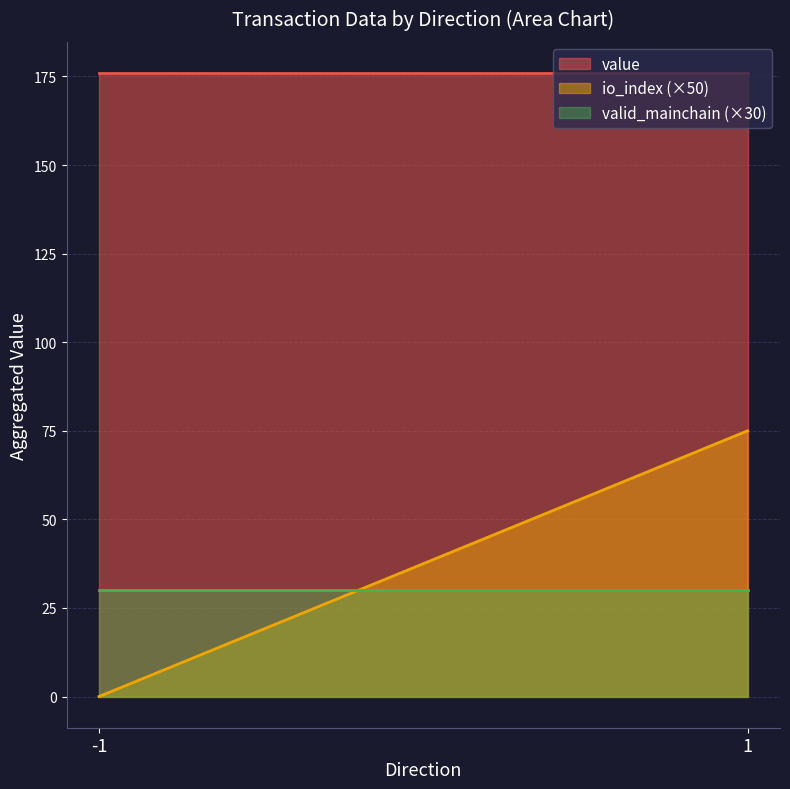

Which series has the largest range (max minus min)?

io_index (×50)